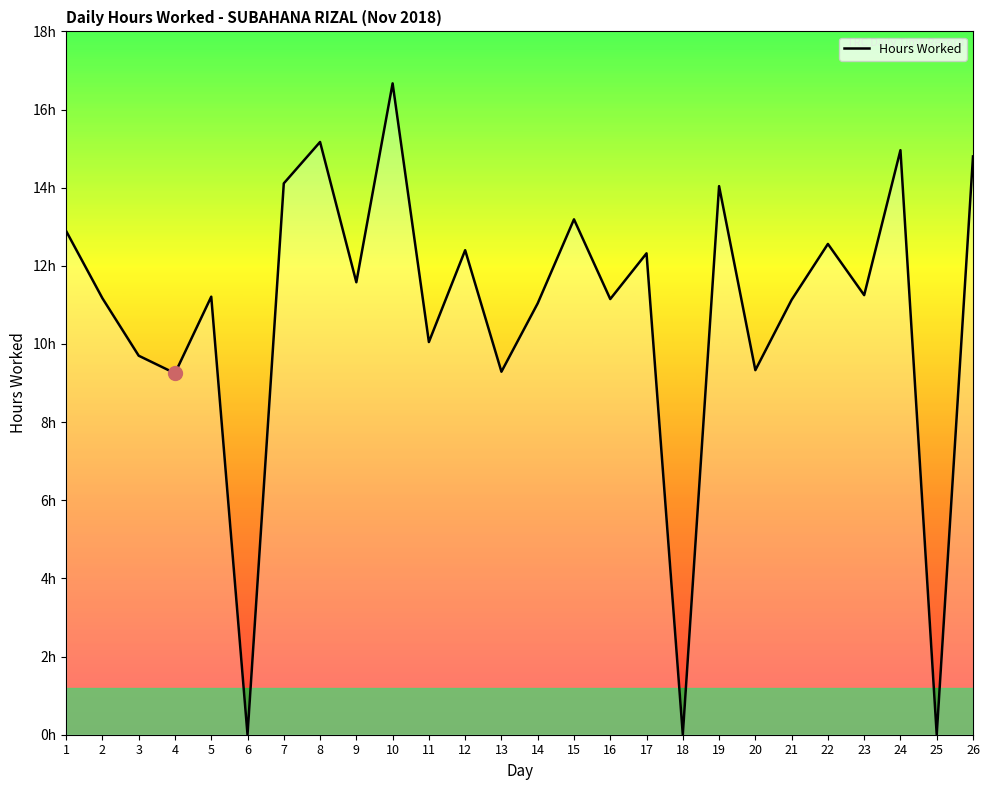

Does the chart have visible grid lines?

No